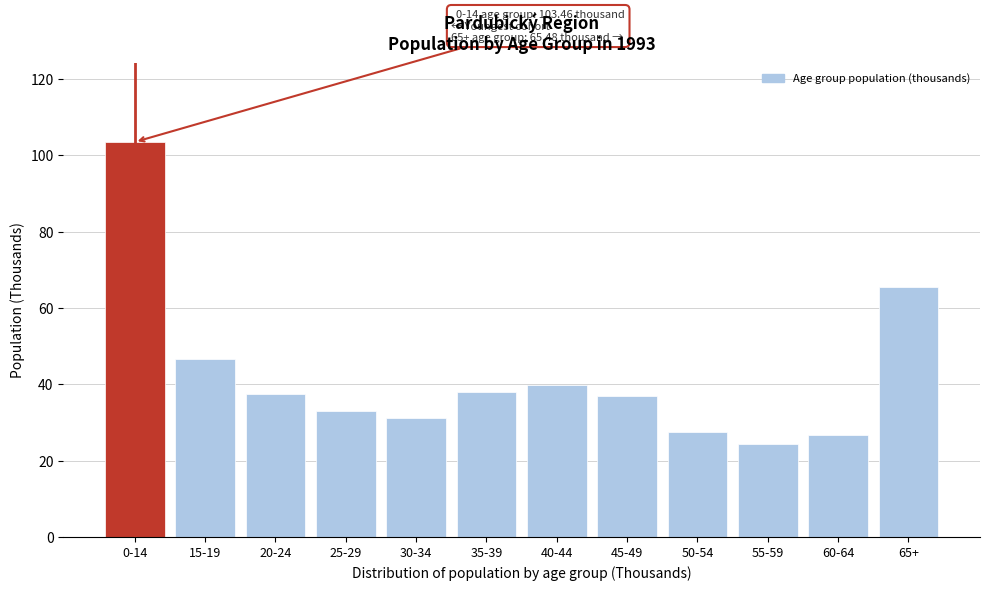

What is the maximum value shown in the chart?

103.5